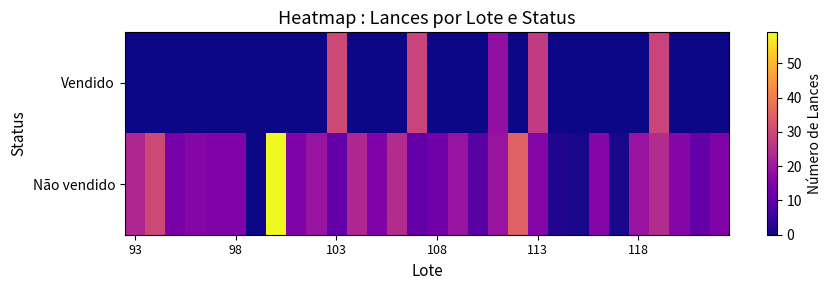

At which category does the chart reach its peak across all series?

7